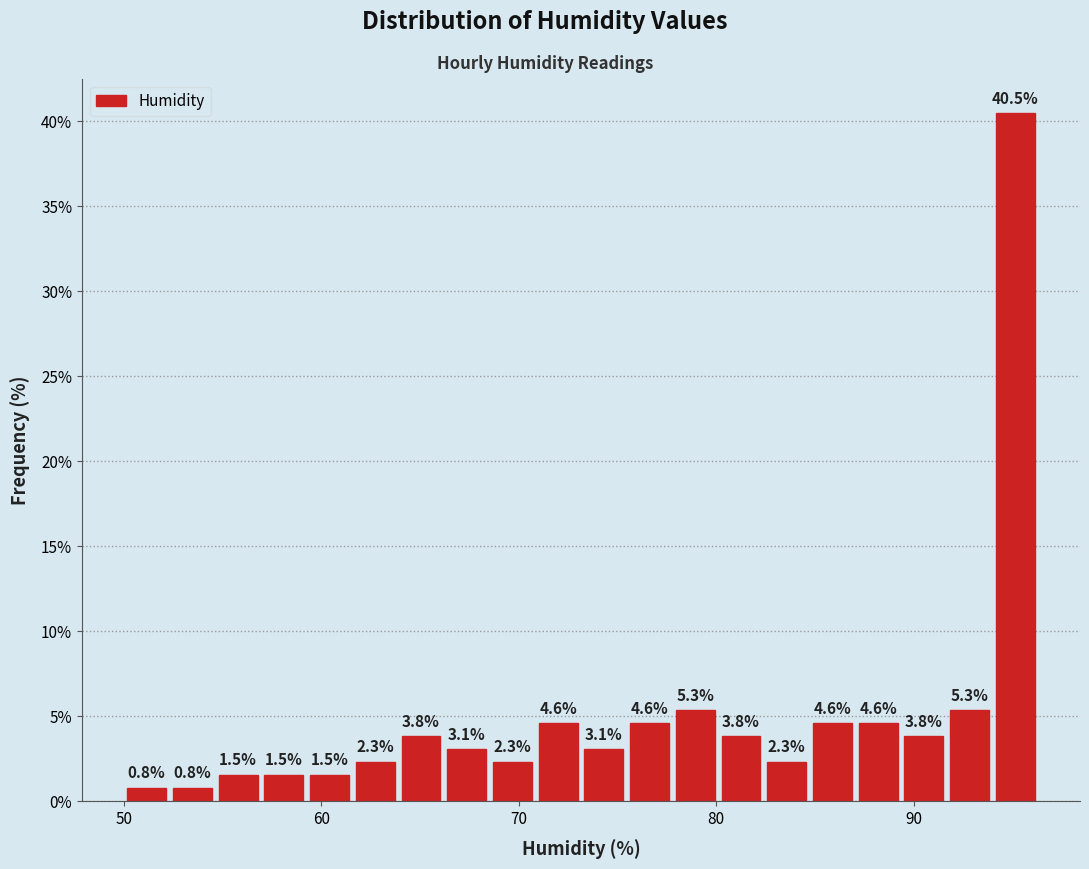

Read against the x-axis, roughly where is the centre of the tallest bar?

95